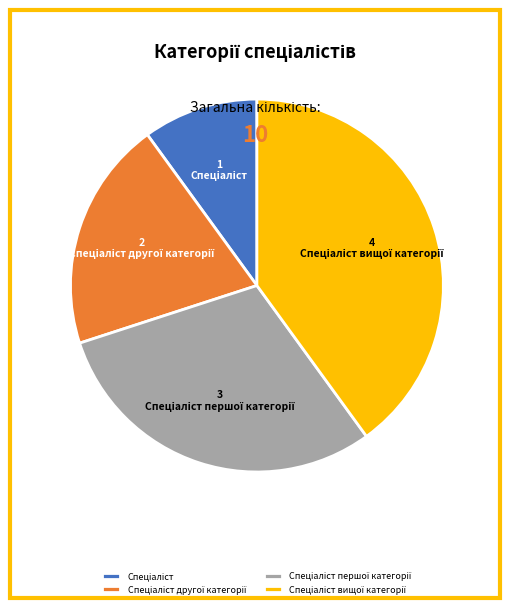

Does any single category account for the majority?

No